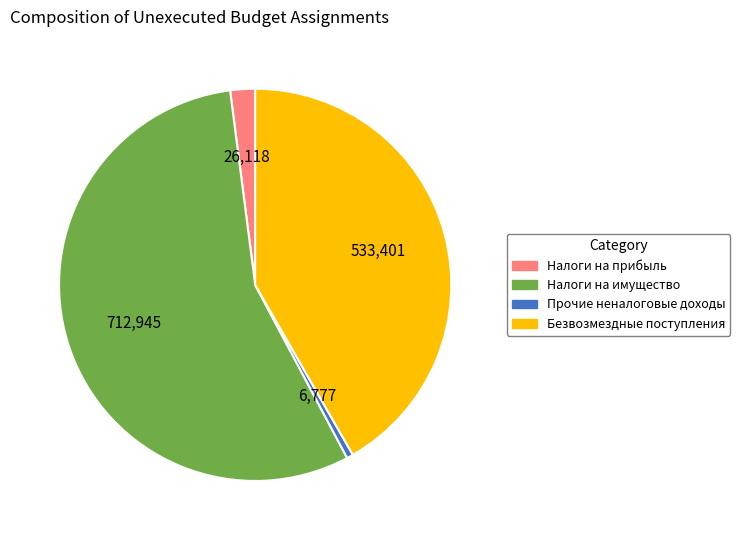

Is there a majority slice in this chart?

Yes